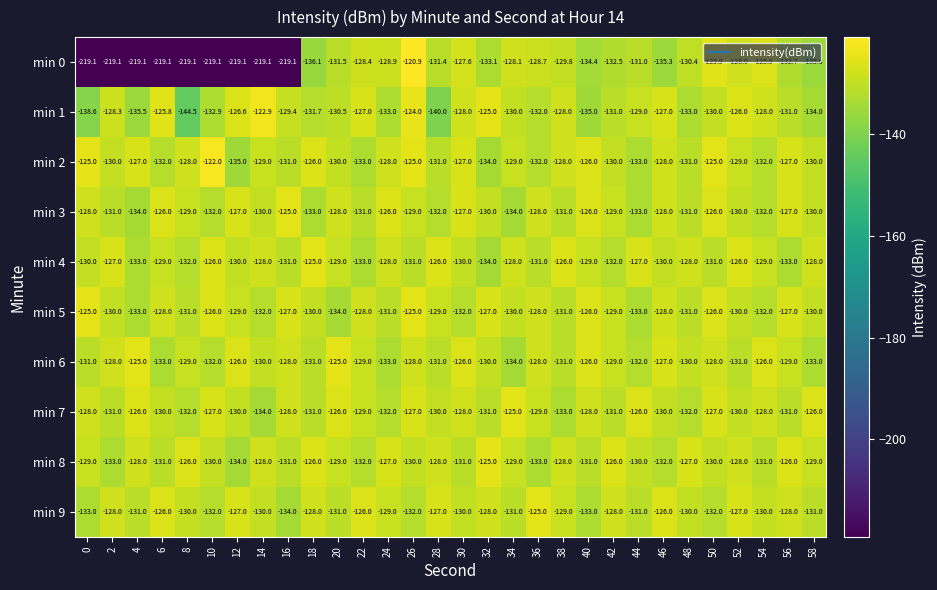

How many categories are shown in the chart?

30